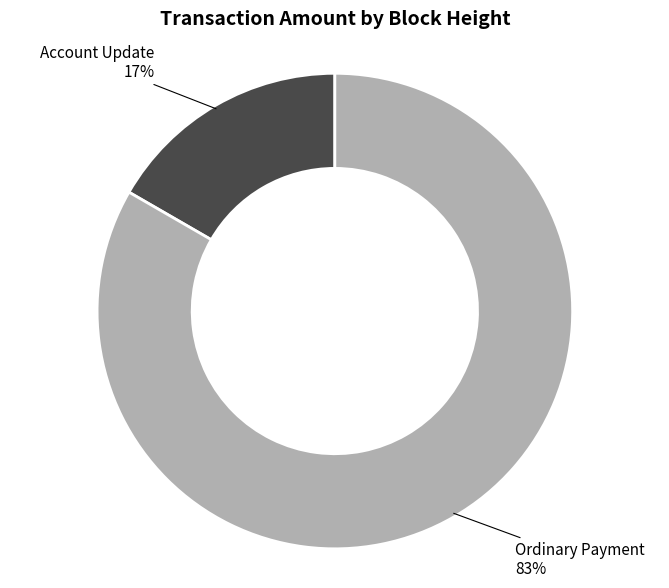

To the nearest percent, what is the average slice percentage?

50%